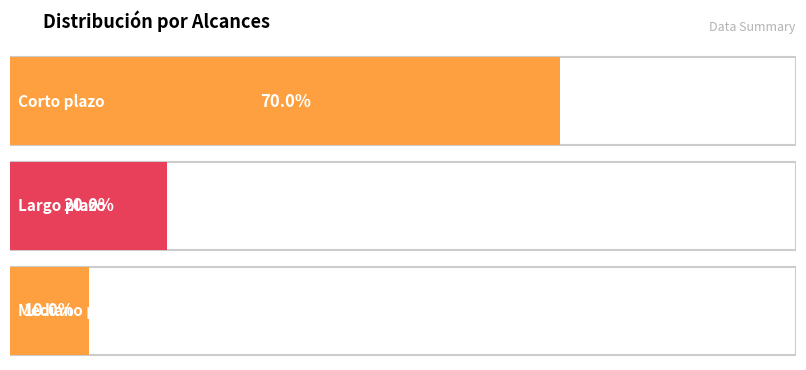

At which category is the sum across all series the highest?

Corto plazo